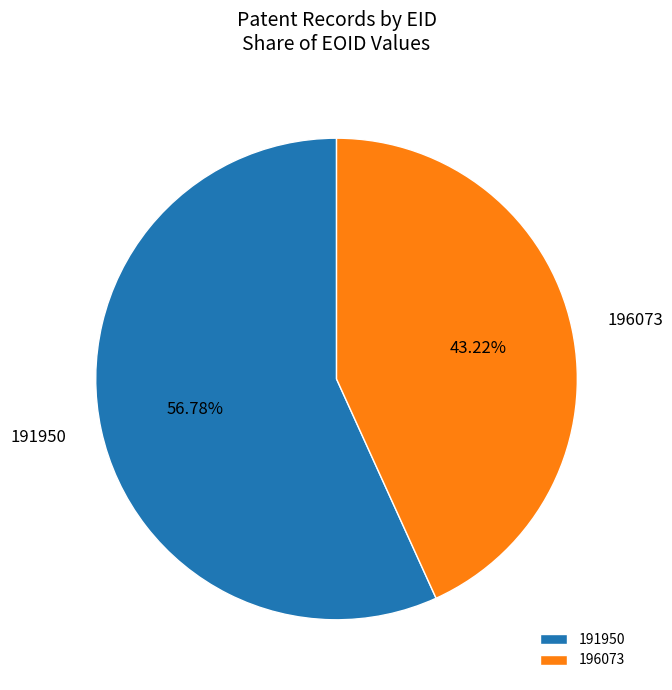

Which category has the smallest portion of the pie?

196073